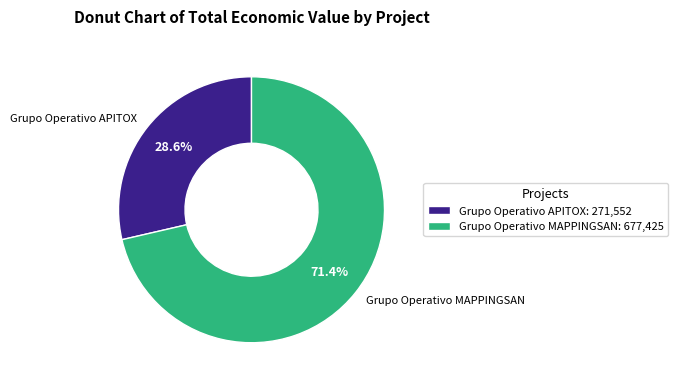

Which slice is the largest?

Grupo Operativo MAPPINGSAN